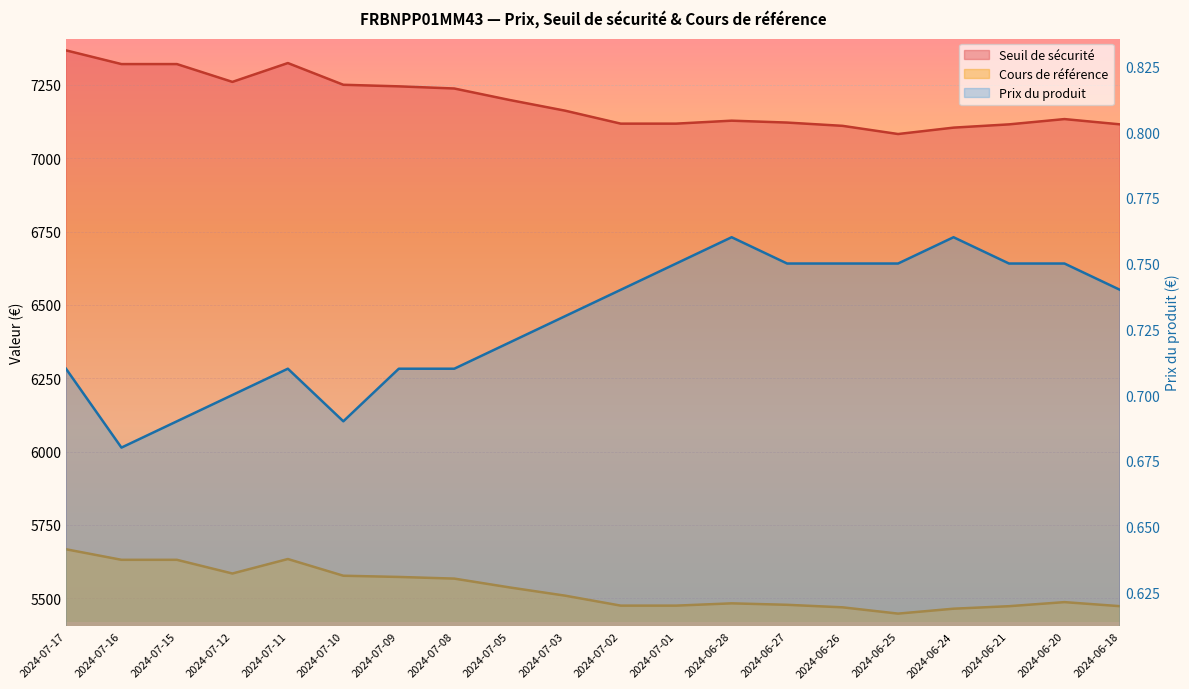

Reading right to left, list all the values displayed in this chart.

Seuil de sécurité: 7115.2	7133.1	7115.1	7104.0	7082.2	7110.1	7121.3	7127.7	7117.6	7117.6	7161.7	7198.1	7237.3	7244.7	7250.1	7324.1	7259.9	7320.6	7320.6	7367.4
Cours de référence: 5473.2	5487.0	5473.2	5464.6	5447.9	5469.3	5477.9	5482.9	5475.1	5475.1	5509.0	5537.0	5567.2	5572.9	5577.0	5633.9	5584.5	5631.2	5631.2	5667.2
Prix du produit: 0.7	0.8	0.8	0.8	0.8	0.8	0.8	0.8	0.8	0.7	0.7	0.7	0.7	0.7	0.7	0.7	0.7	0.7	0.7	0.7